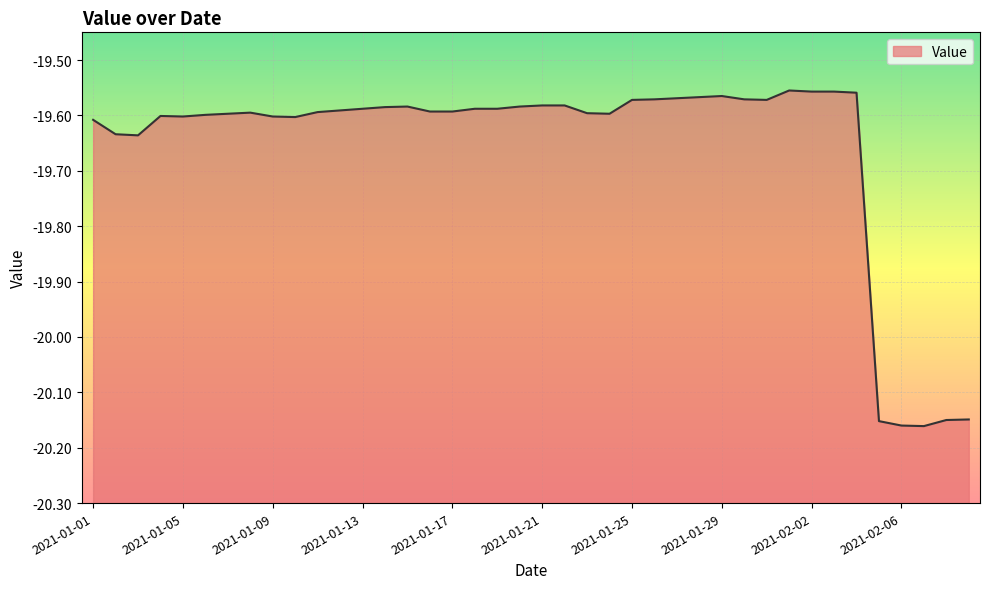

True or false: the data shows -19.6 at 2021-01-12.

True